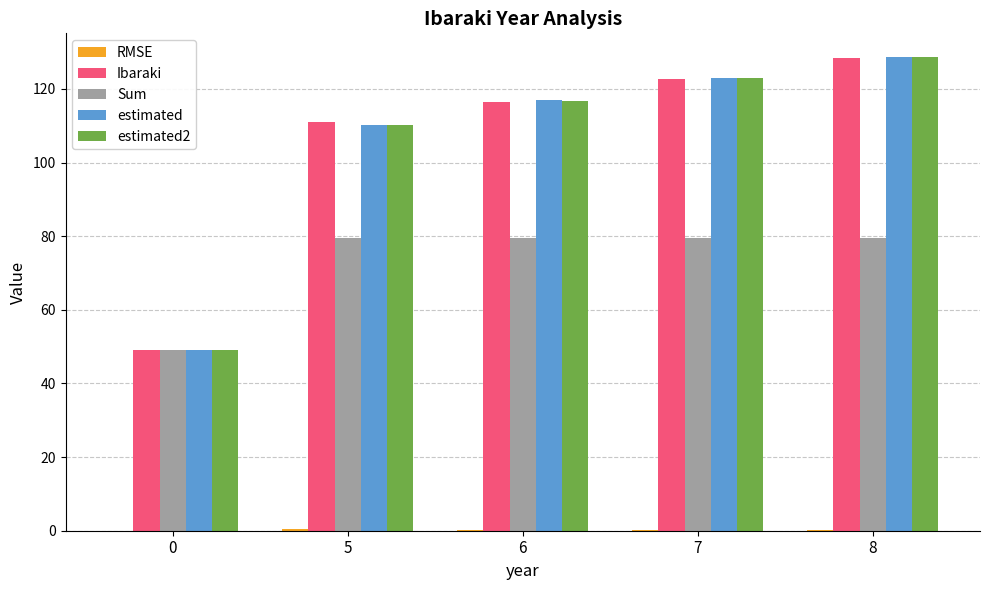

At which label does Sum first exceed 79?

5